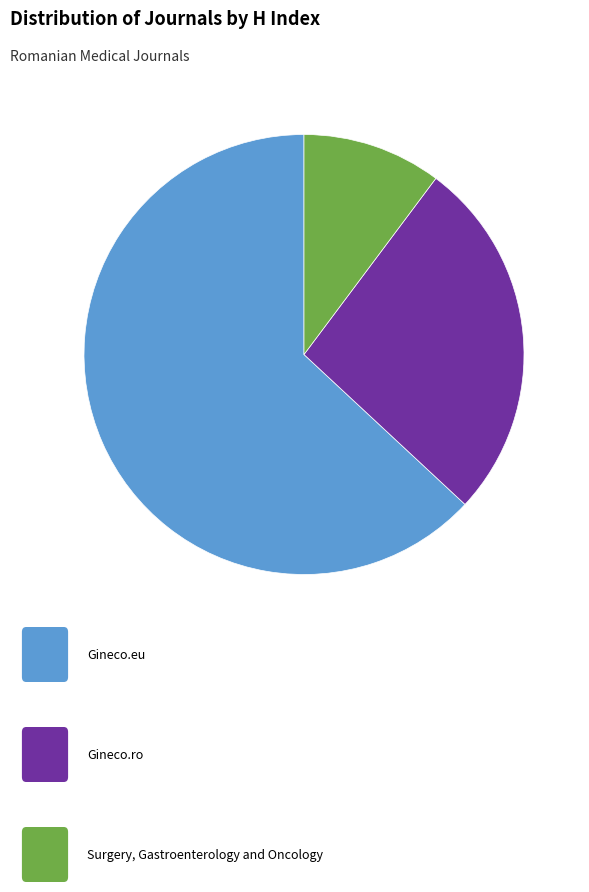

Is there any slice that represents more than half of the pie?

Yes